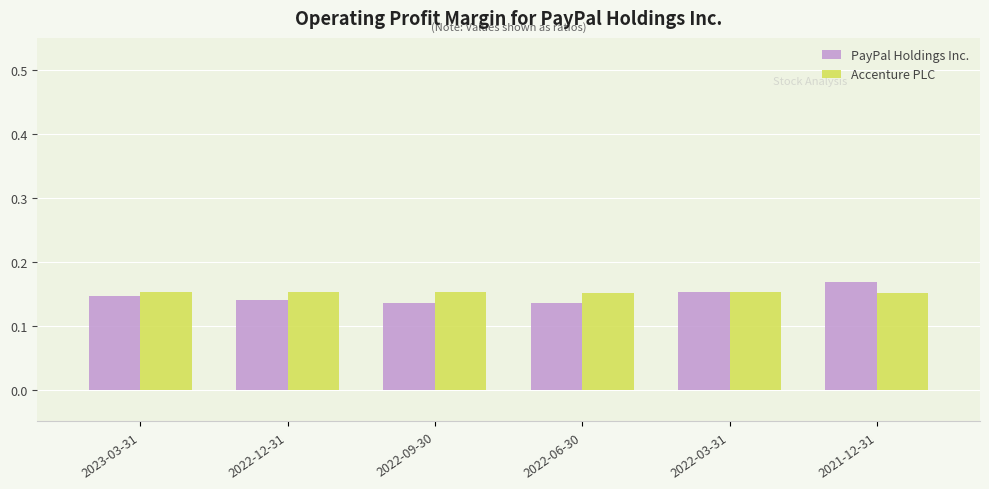

What is the label of the 1st bar from the left?

2023-03-31